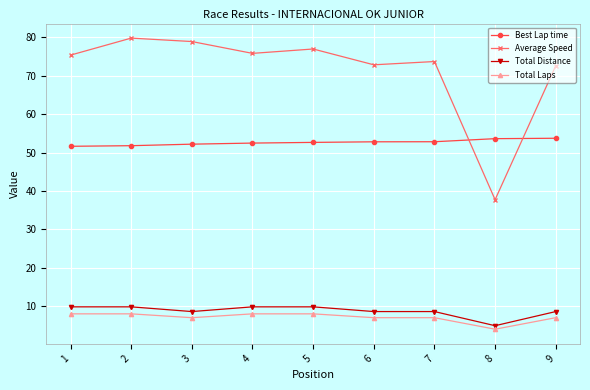

The value of Average Speed at 4 is 133.4. True or false?

False